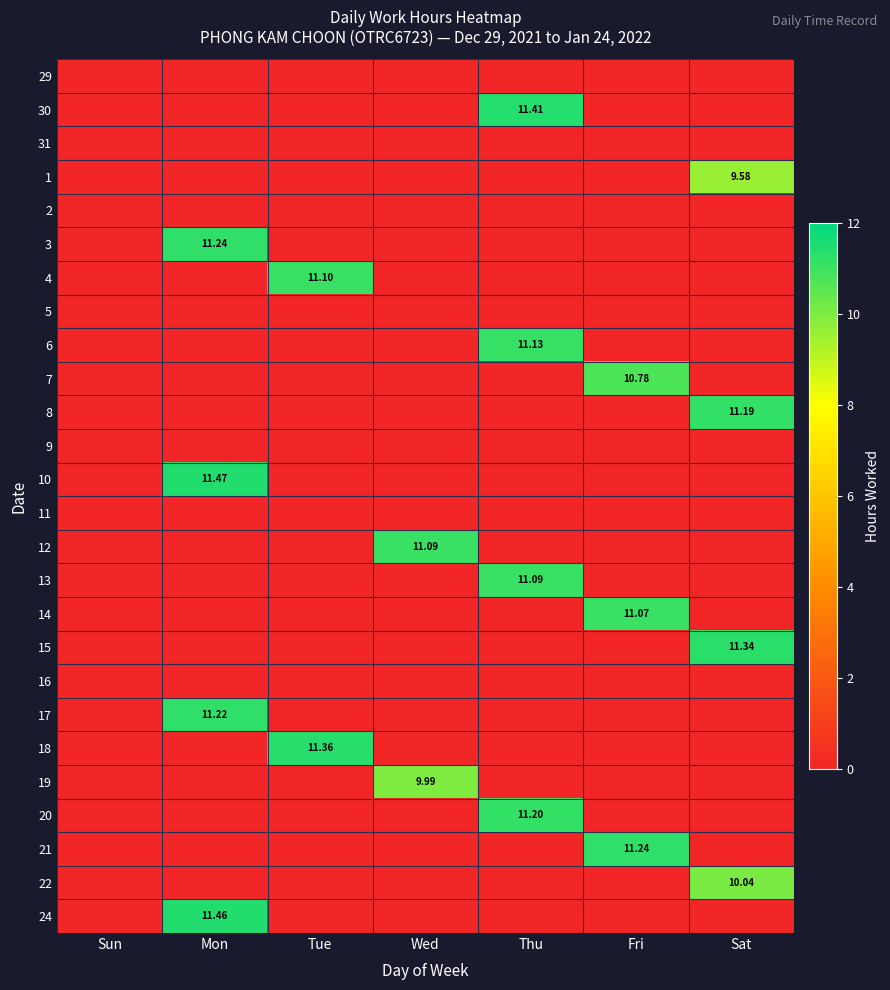

Is it true that 12 equals -4.9 at Fri?

False